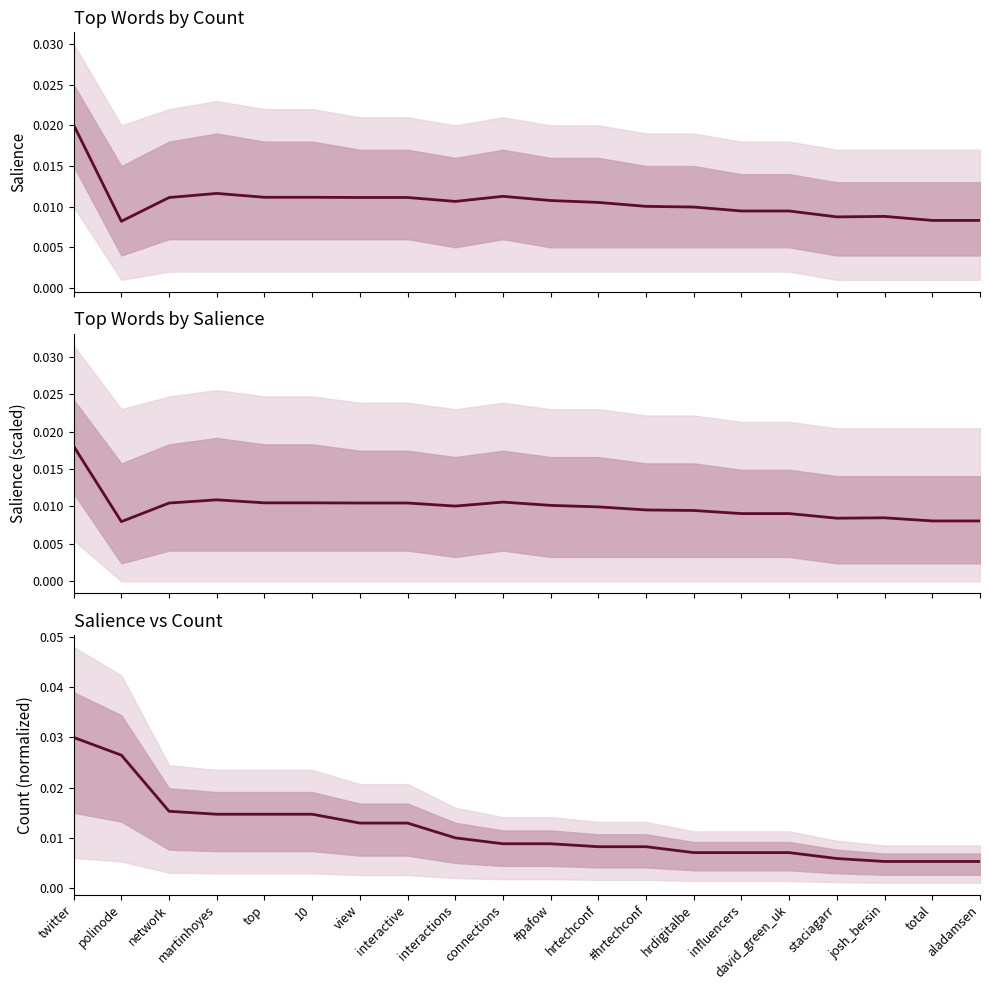

How many interior local peaks does the Salience series have?

3